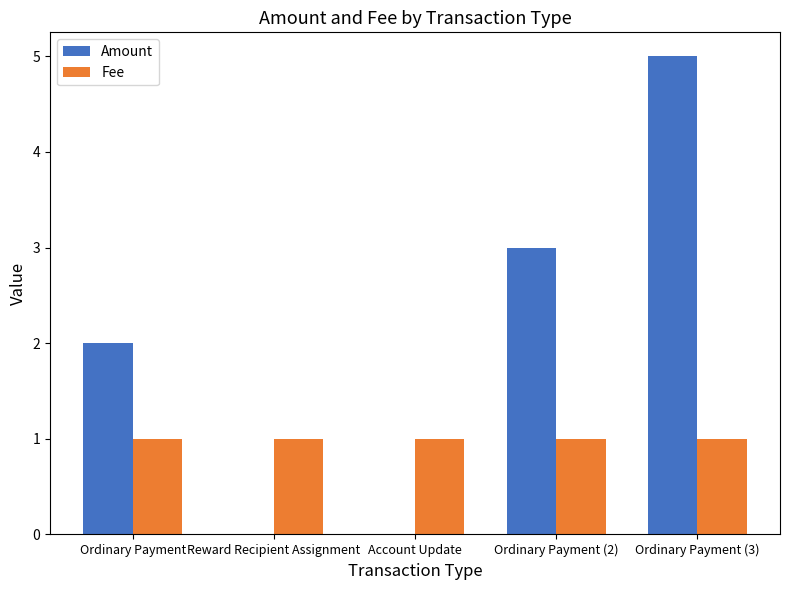

Which category has the highest value across all series?

Ordinary Payment (3)